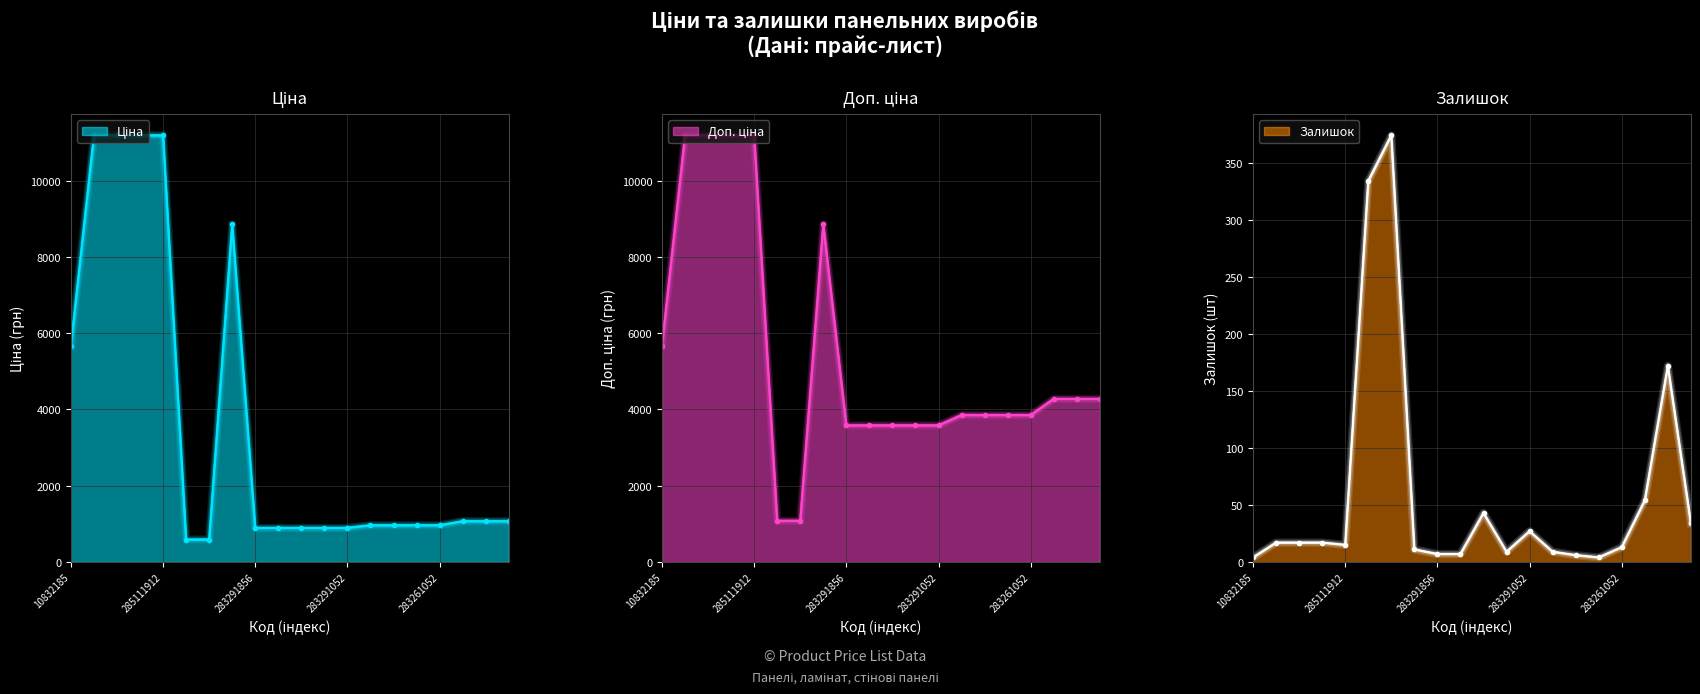

Reading left to right, what are all the values shown in this chart?

Ціна: 10832185=5673.8	285112220=11188.2	285112217=11188.2	285111961=11188.2	285111912=11188.2	271712228=589.9	271712227=589.9	248922198=8856.7	283291856=895.9	283291651=895.9	283291650=895.9	283291055=895.9	283291052=895.9	283261651=963.5	283261650=963.5	283261055=963.5	283261052=963.5	283231856=1069.8	283231651=1069.8	283231650=1069.8
Доп. ціна: 10832185=5673.8	285112220=11188.2	285112217=11188.2	285111961=11188.2	285111912=11188.2	271712228=1081.7	271712227=1081.7	248922198=8856.7	283291856=3583.6	283291651=3583.6	283291650=3583.6	283291055=3583.6	283291052=3583.6	283261651=3854.0	283261650=3854.0	283261055=3854.0	283261052=3854.0	283231856=4279.1	283231651=4279.1	283231650=4279.1
Залишок: 10832185=4.0	285112220=17.0	285112217=17.0	285111961=17.0	285111912=15.0	271712228=334.0	271712227=374.0	248922198=11.0	283291856=7.0	283291651=7.0	283291650=43.0	283291055=9.0	283291052=27.0	283261651=9.0	283261650=6.0	283261055=4.0	283261052=13.0	283231856=54.0	283231651=172.0	283231650=34.0